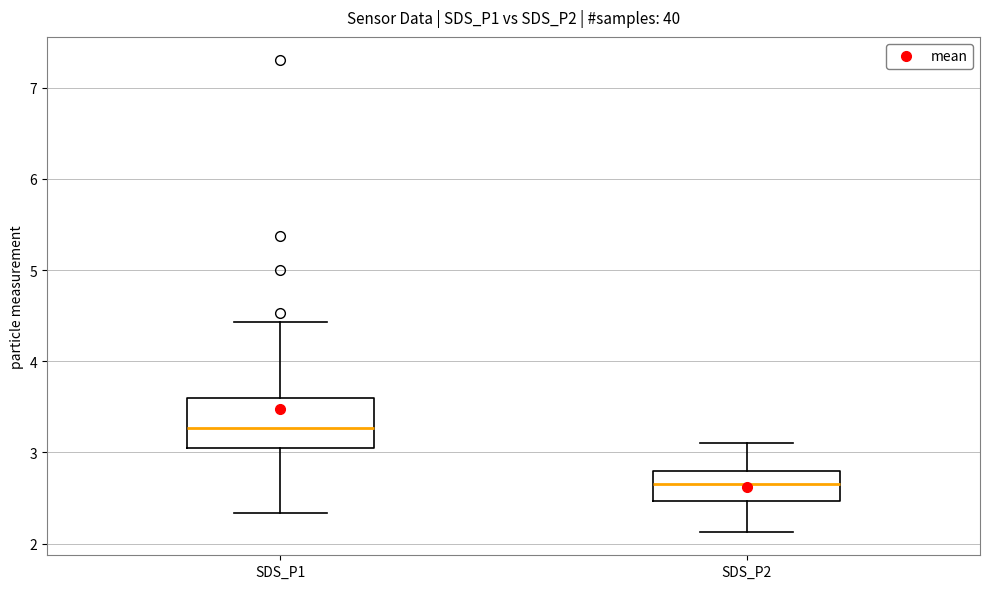

Reading left to right, transcribe this box plot: for each box, give where its median line is, the range the box spans, and where its two whiskers end, as read against the y-axis. The values are not printed on the chart, so give them approximately, as read against the axis.

SDS_P1: median 3.3, box 3.0 to 3.6, whiskers 2.3 to 4.4
SDS_P2: median 2.7, box 2.5 to 2.8, whiskers 2.1 to 3.1